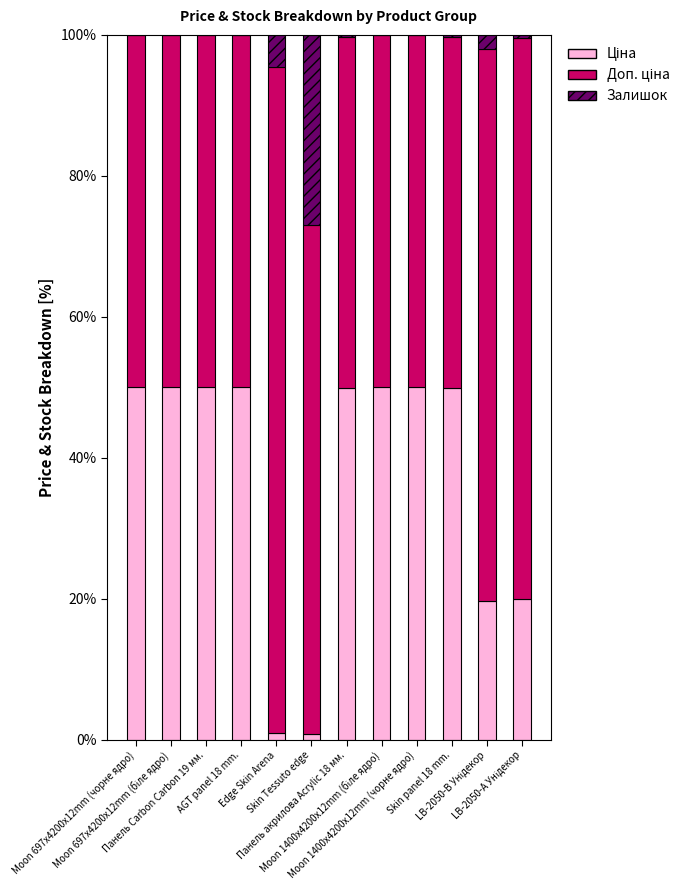

Count the number of data series in this chart.

3